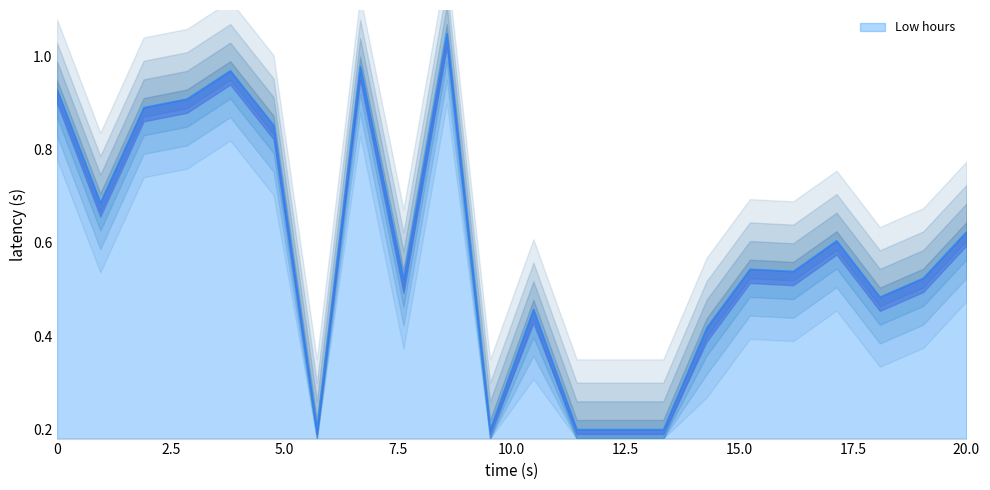

Reading left to right, list all the values displayed in this chart.

0.9	0.7	0.9	0.9	1.0	0.9	0.2	1.0	0.5	1.1	0.2	0.5	0.2	0.2	0.2	0.4	0.5	0.5	0.6	0.5	0.5	0.6